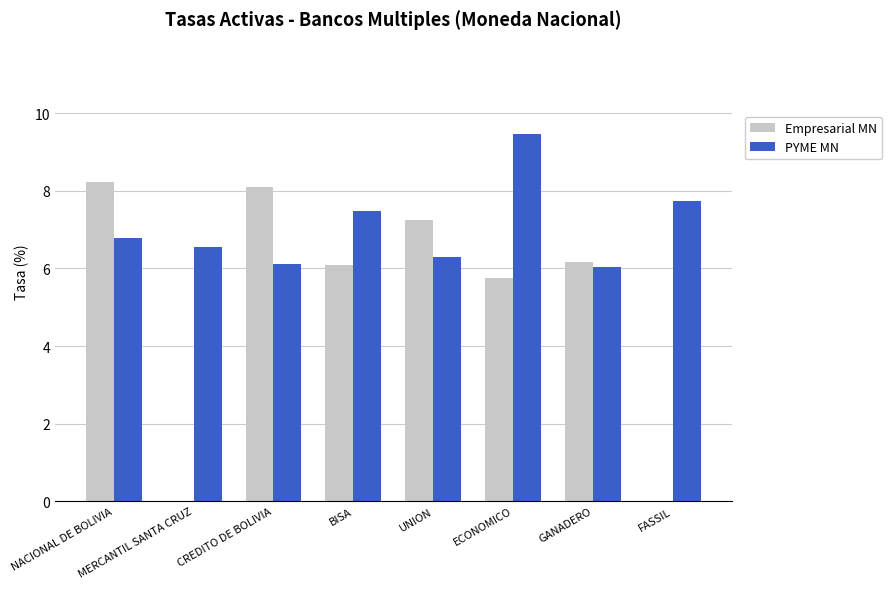

Reading left to right, extract all data points from this chart.

Empresarial MN: 8.2	0.0	8.1	6.1	7.3	5.8	6.2	0.0
PYME MN: 6.8	6.5	6.1	7.5	6.3	9.5	6.0	7.8